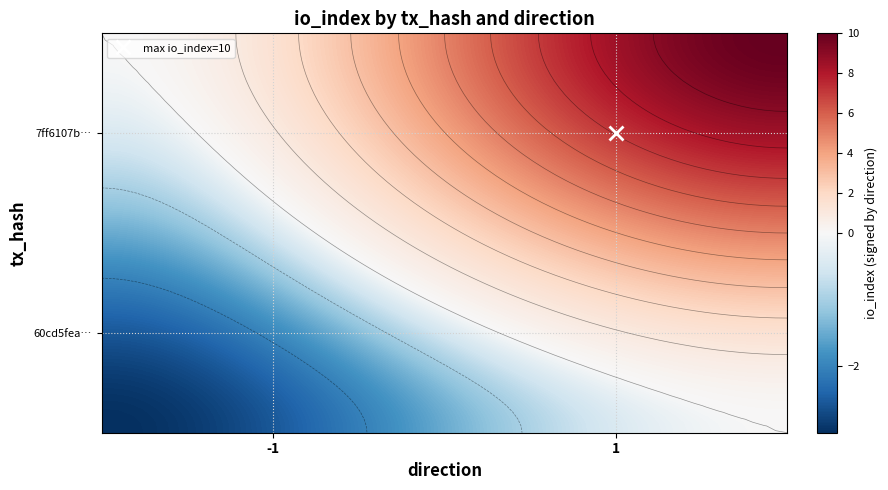

What is the difference between the maximum and minimum values in the 60cd5feae5a2e0b9689ca17a6f390f972aca7d1 series?

4